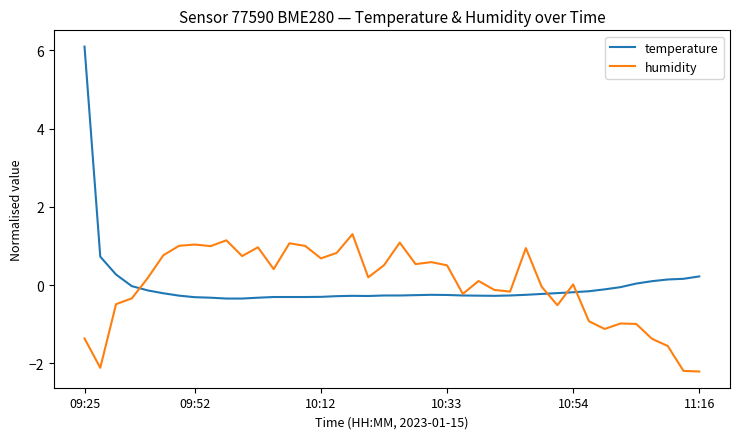

Which series has the widest spread of values?

temperature